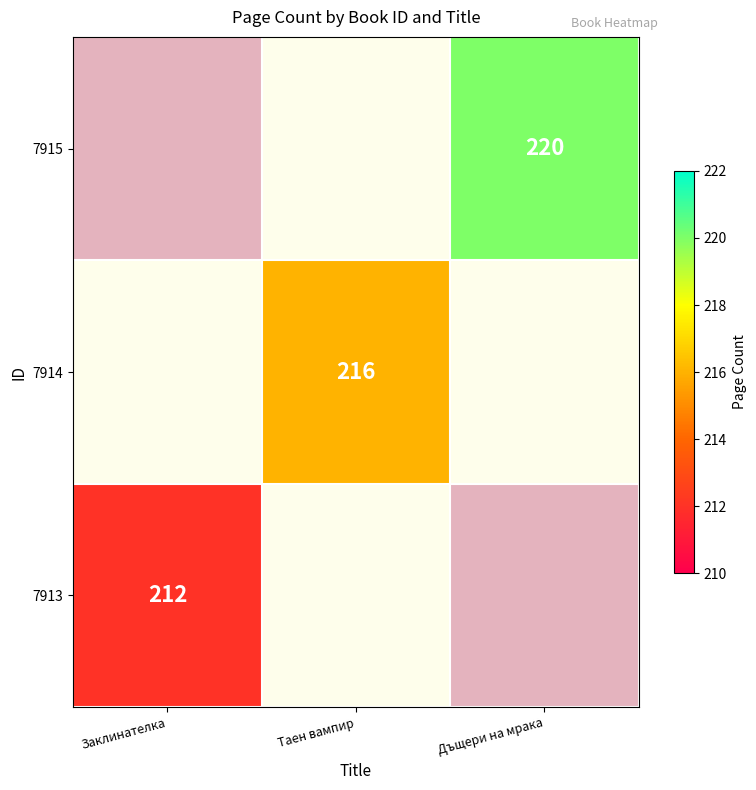

Which category has the lowest value in the 7915 series?

Заклинателка